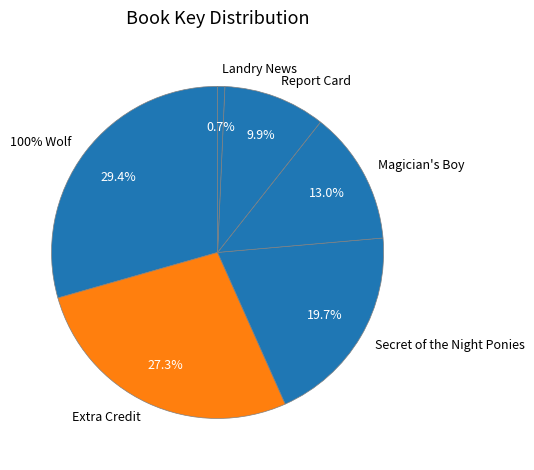

To the nearest percent, what is the combined percentage of 100% Wolf and Report Card?

39%